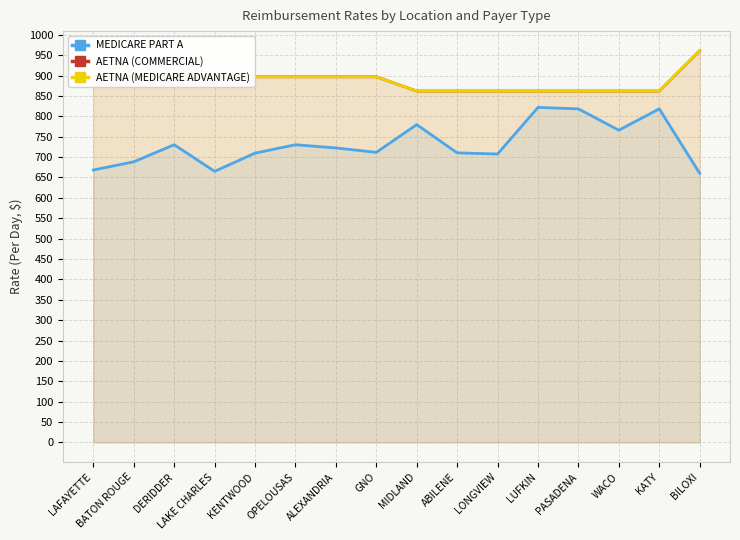

Is the value of AETNA (COMMERCIAL) at ALEXANDRIA greater than the value of AETNA (MEDICARE ADVANTAGE) at LAKE CHARLES?

No